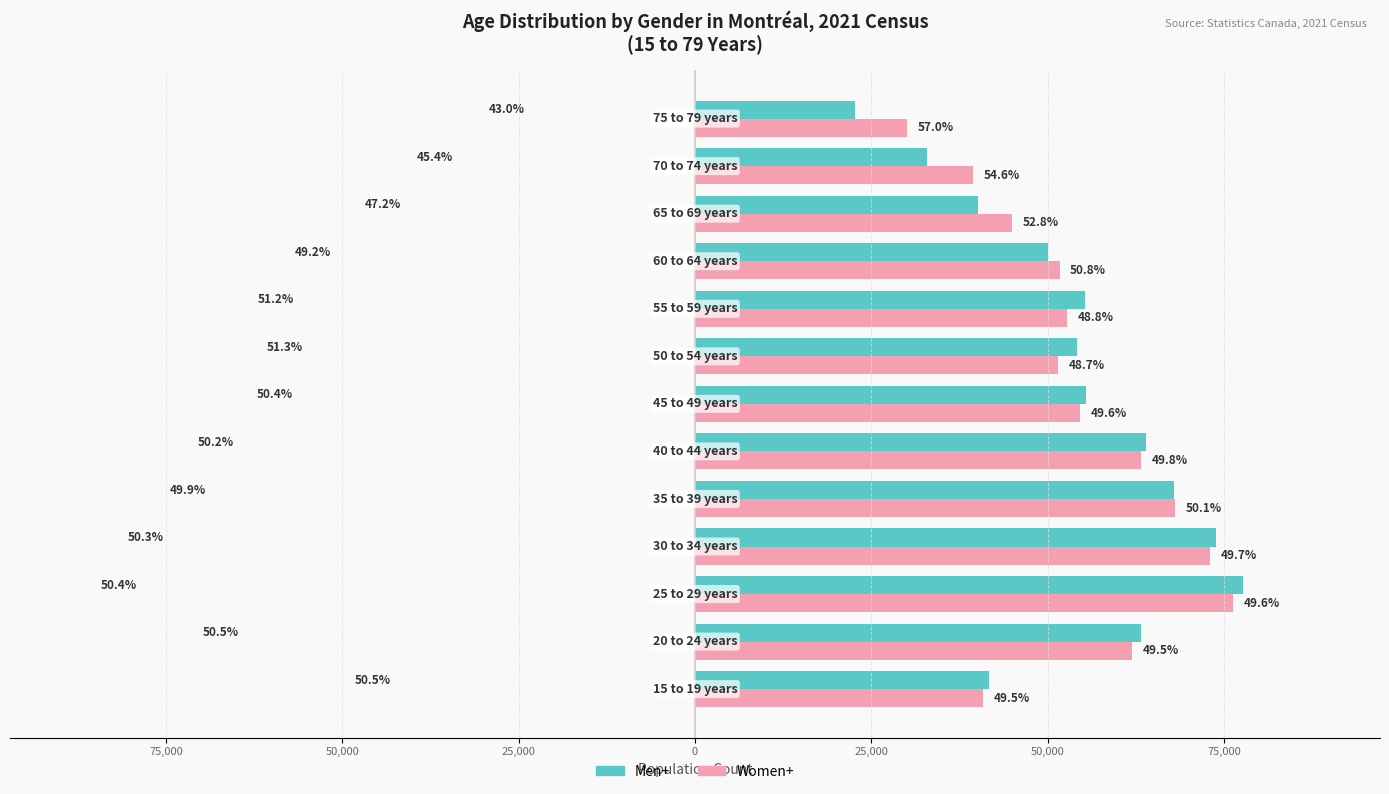

What are all the series names shown in the legend?

Men+, Women+